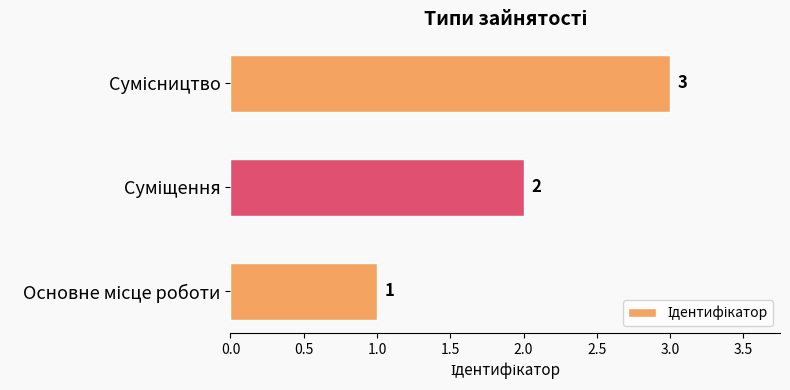

What is the sum of all values?

6